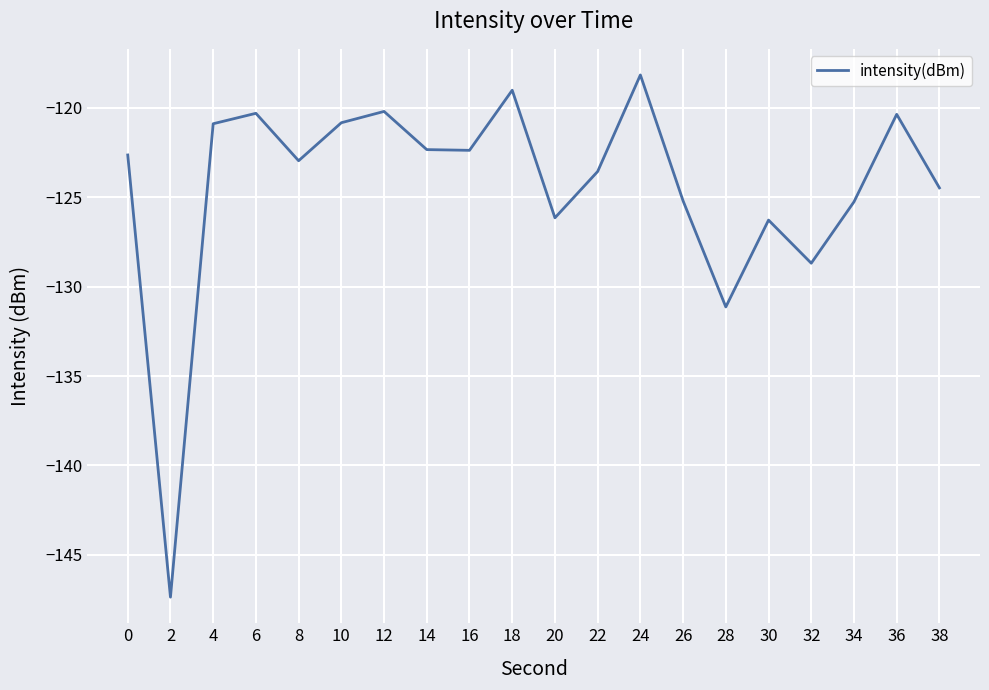

What is the smallest value displayed?

-147.4